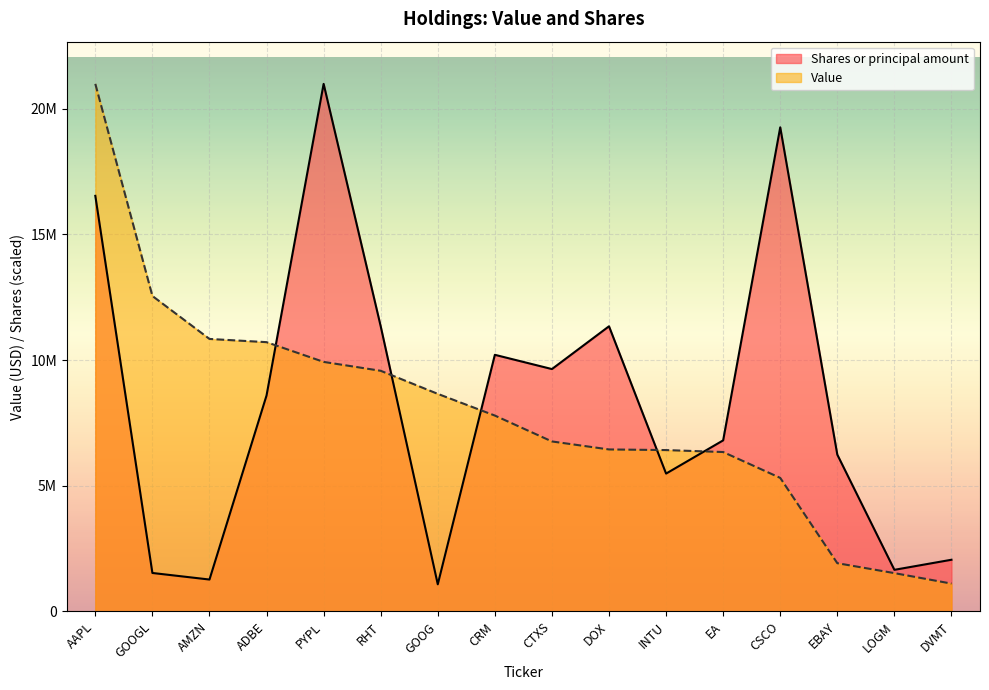

What position from the right is EA?

5